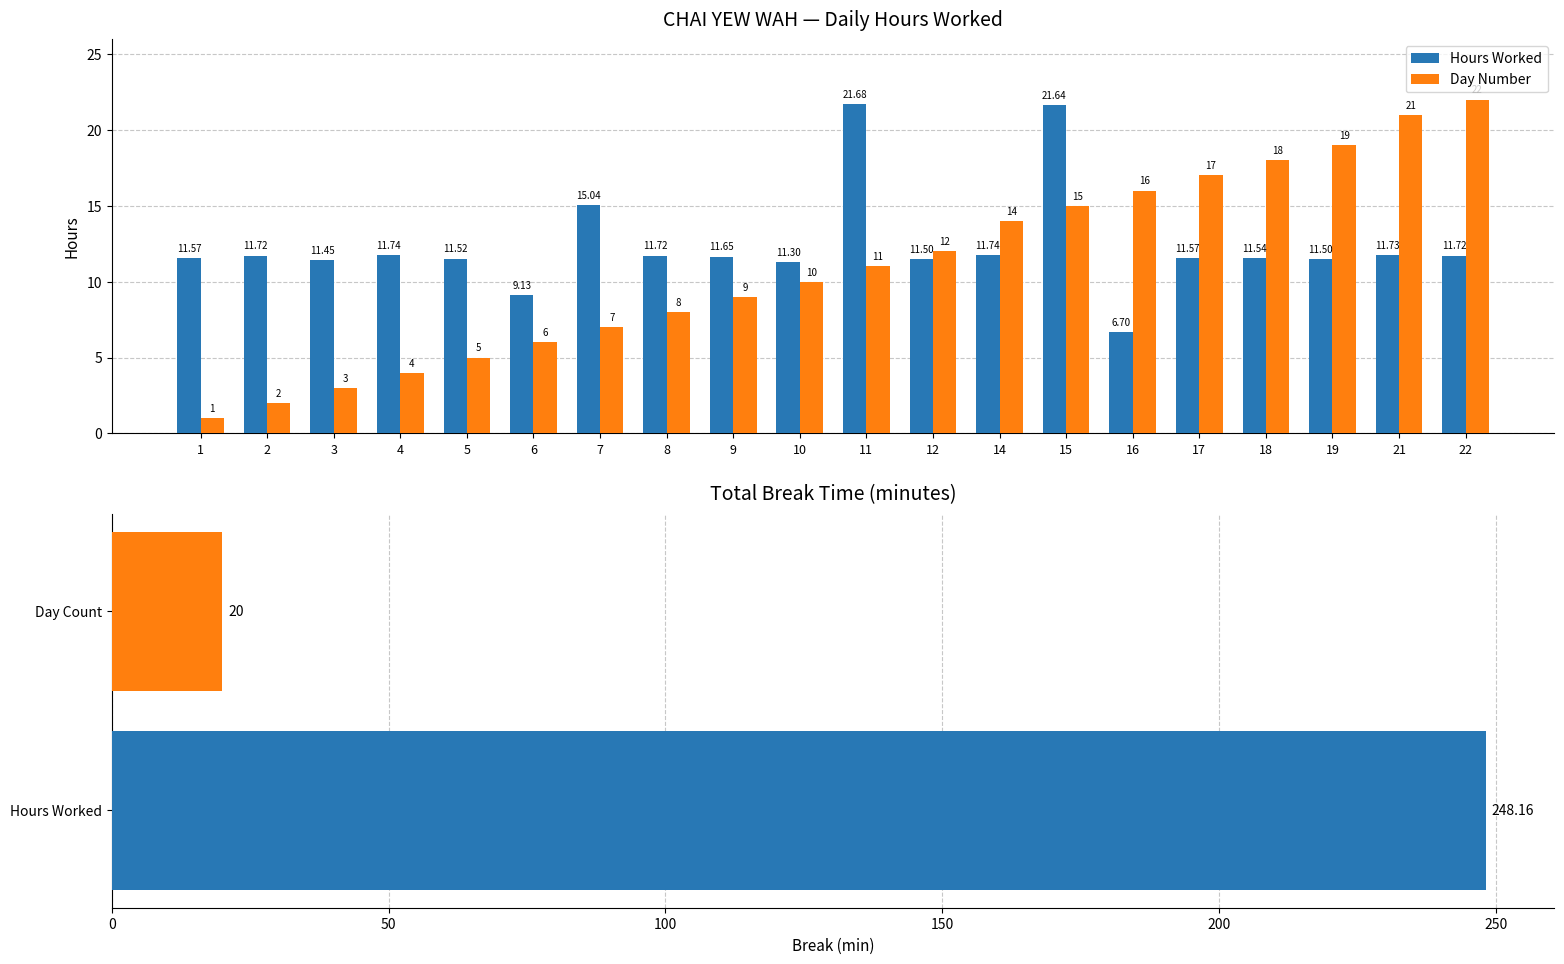

What are all the series names shown in the legend?

Hours Worked, Day Number